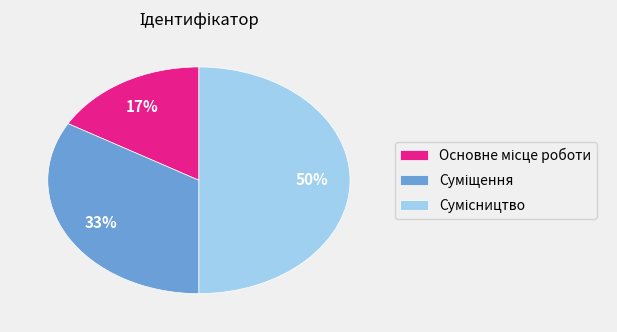

To the nearest percent, what is the difference between the largest and smallest slice percentages?

33%